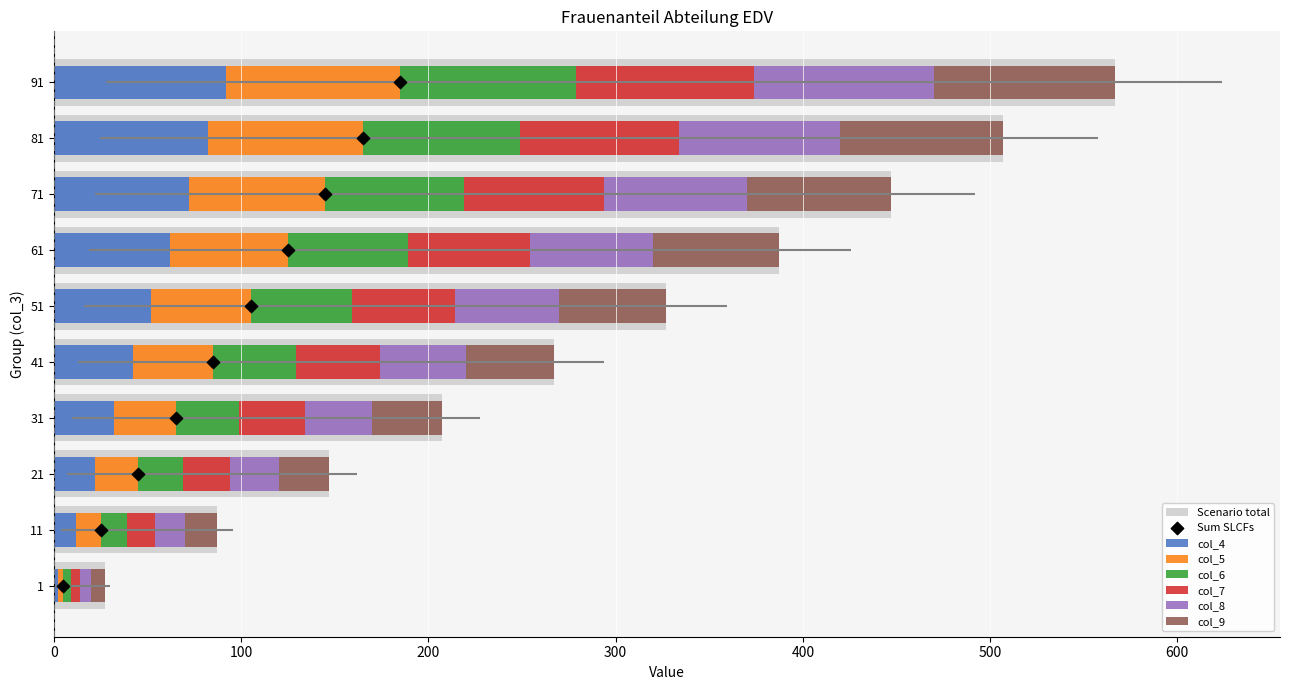

Which series reaches the minimum Y coordinate?

col_4